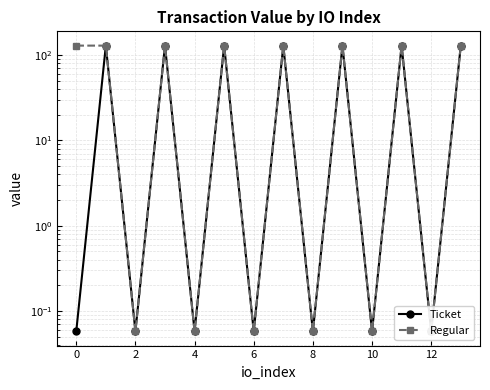

What is the label of the 13th point from the left?

12